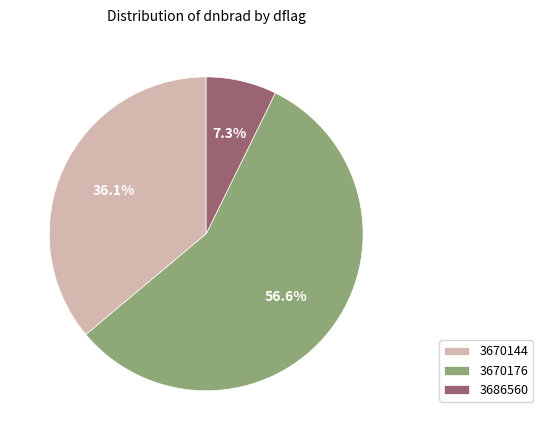

What percentage is NOT represented by 3670176?

43.4%